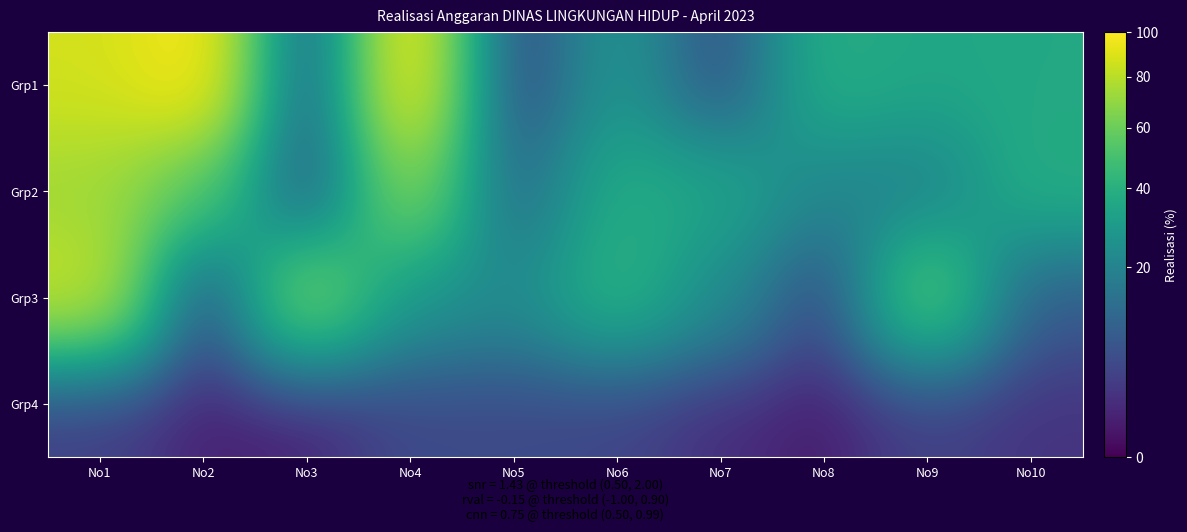

What is the smallest value displayed?

0.3